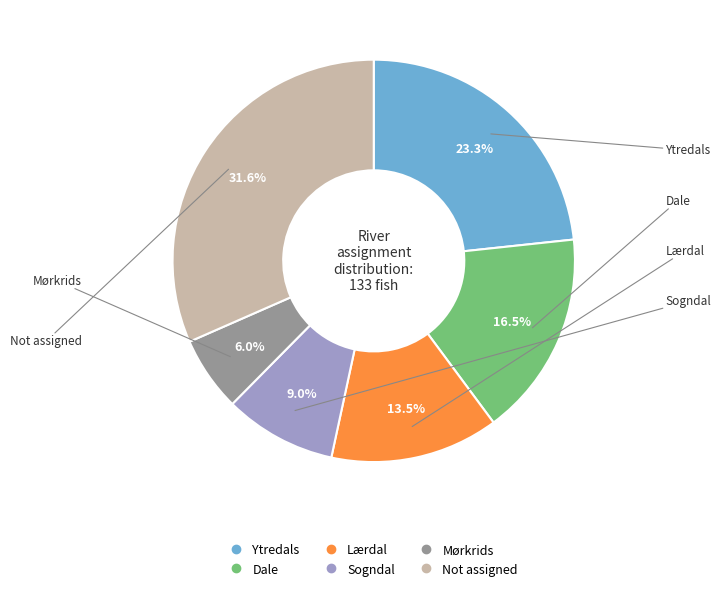

Combined, what portion of the pie is Lærdal and Mørkrids?

19.5%